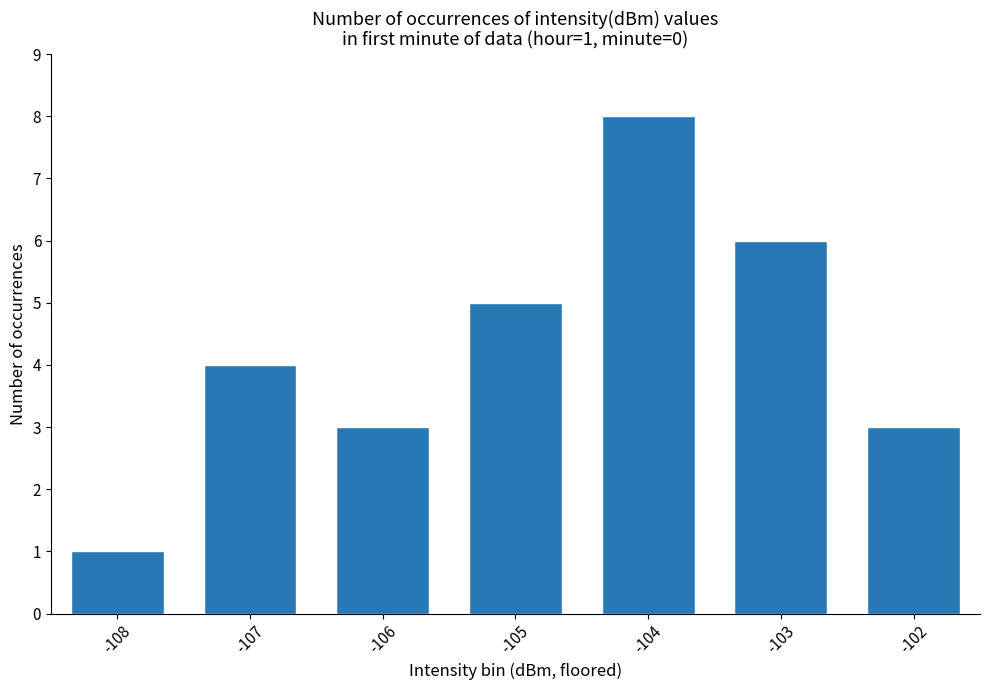

Where is the data nearest to the value 4?

-107